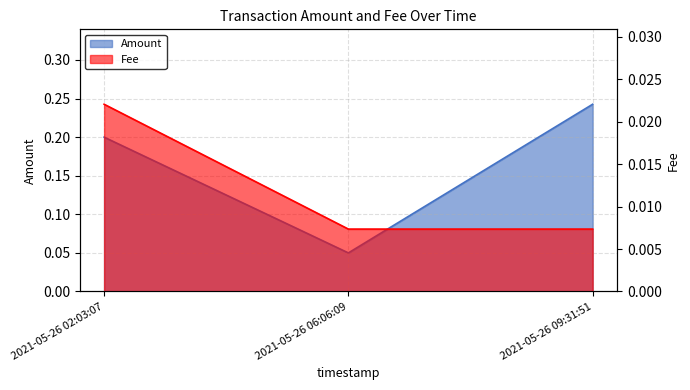

What is the sum of all Amount values?

0.5